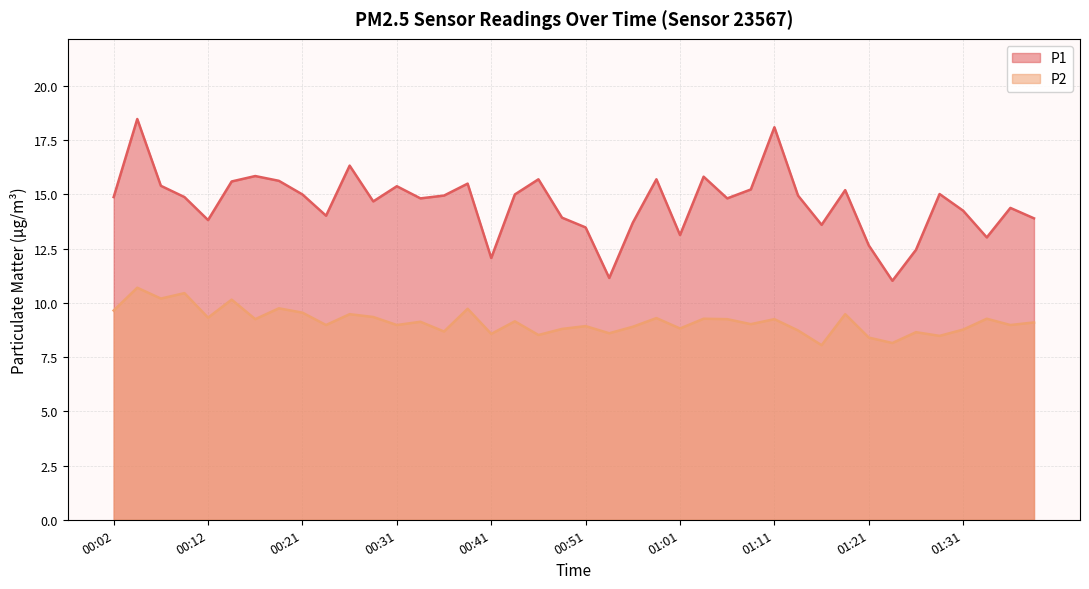

True or false: P2 and P1 cross at least once.

False